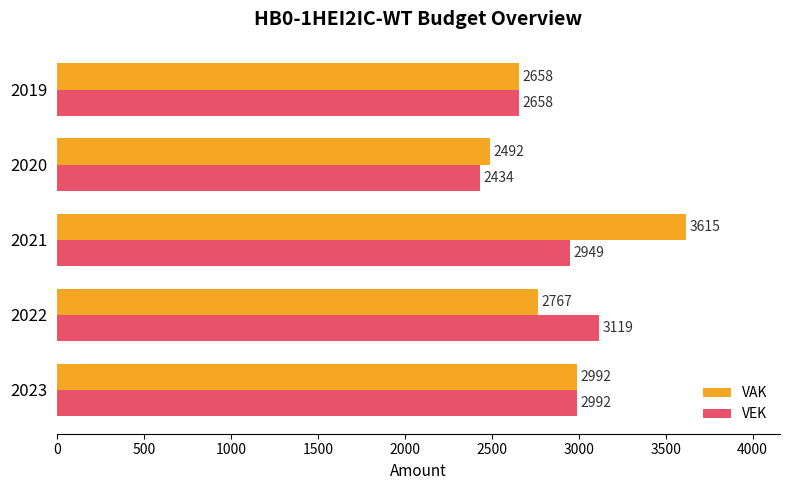

Which series has the largest total across all categories?

VAK